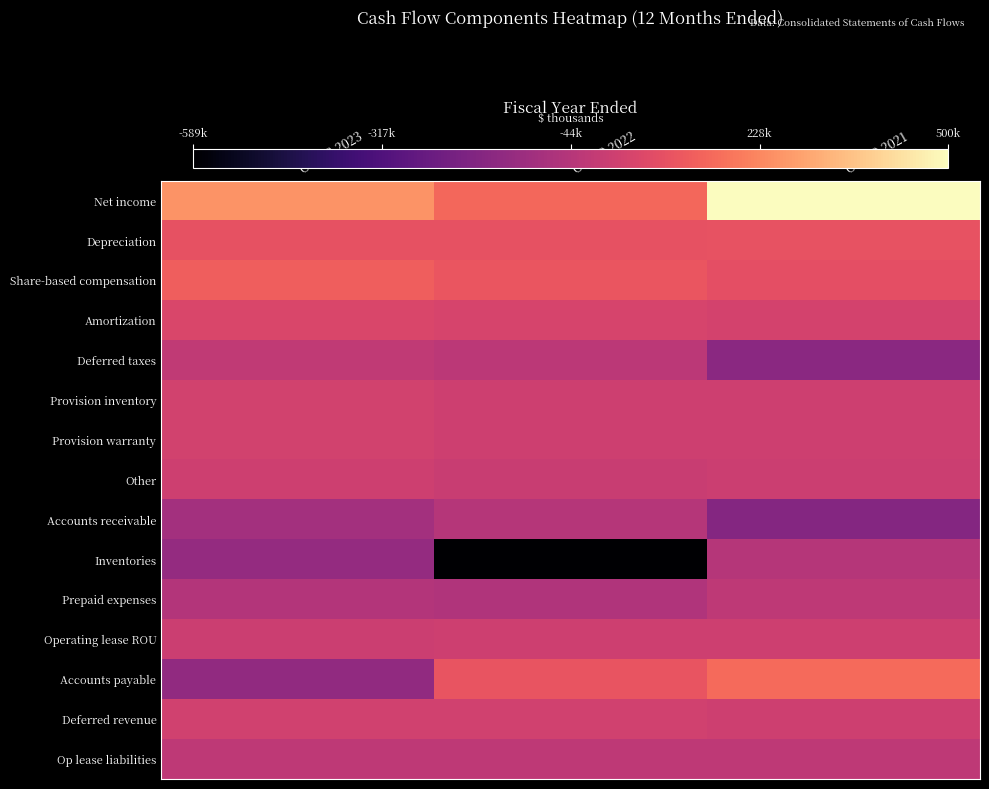

Reading right to left, list all the values displayed in this chart.

Net income: Oct 30 2021=500196	Oct 29 2022=152902	Oct 28 2023=254827
Depreciation: Oct 30 2021=96233	Oct 29 2022=95922	Oct 28 2023=92564
Share-based compensation: Oct 30 2021=84336	Oct 29 2022=105131	Oct 28 2023=130455
Amortization: Oct 30 2021=36033	Oct 29 2022=44281	Oct 28 2023=49616
Deferred taxes: Oct 30 2021=-156469	Oct 29 2022=-27502	Oct 28 2023=-14852
Provision inventory: Oct 30 2021=17850	Oct 29 2022=16184	Oct 28 2023=29464
Provision warranty: Oct 30 2021=17093	Oct 29 2022=17440	Oct 28 2023=31742
Other: Oct 30 2021=14689	Oct 29 2022=4120	Oct 28 2023=15771
Accounts receivable: Oct 30 2021=-174377	Oct 29 2022=-47069	Oct 28 2023=-94565
Inventories: Oct 30 2021=-47567	Oct 29 2022=-589113	Oct 28 2023=-132497
Prepaid expenses: Oct 30 2021=-19691	Oct 29 2022=-58996	Oct 28 2023=-51965
Operating lease ROU: Oct 30 2021=16632	Oct 29 2022=16453	Oct 28 2023=14190
Accounts payable: Oct 30 2021=162134	Oct 29 2022=100327	Oct 28 2023=-138469
Deferred revenue: Oct 30 2021=16822	Oct 29 2022=26380	Oct 28 2023=27412
Op lease liabilities: Oct 30 2021=-22104	Oct 29 2022=-20096	Oct 28 2023=-20857